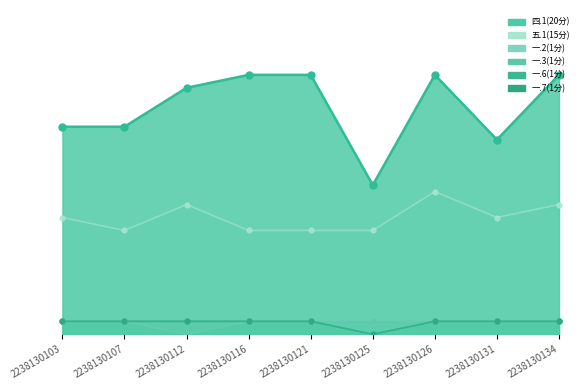

The value of 四.1(20分) at 2238130103 is 5.5. True or false?

False